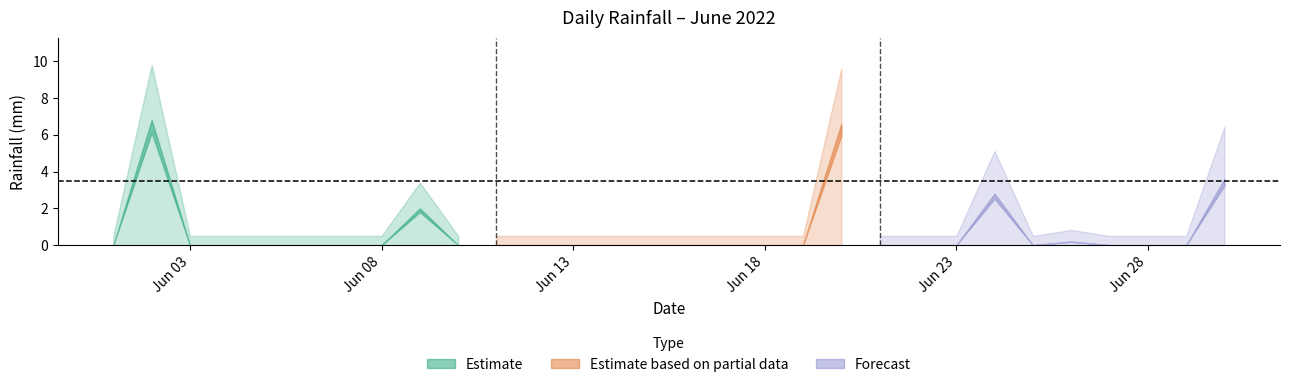

The chart shows a value of 0.0 at 2022-06-14. True or false?

True